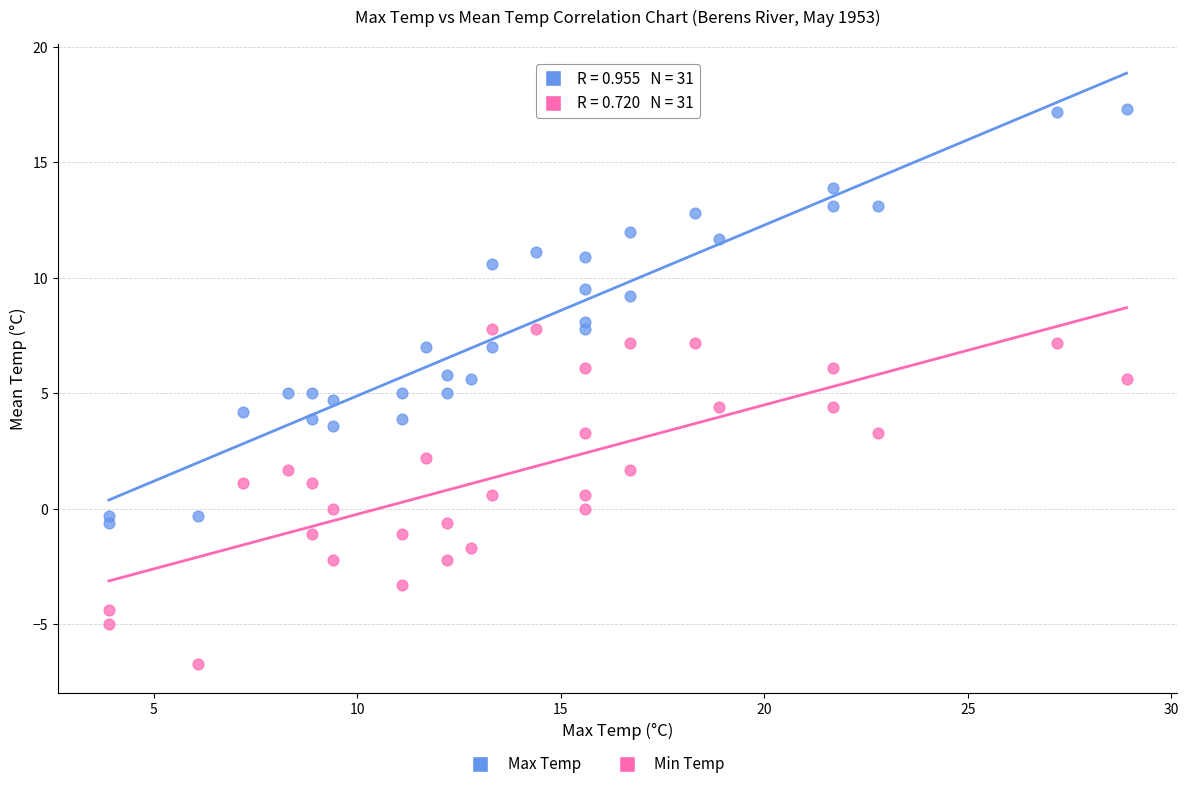

Across all data points, what is the range of X values (max minus min)?

25.0